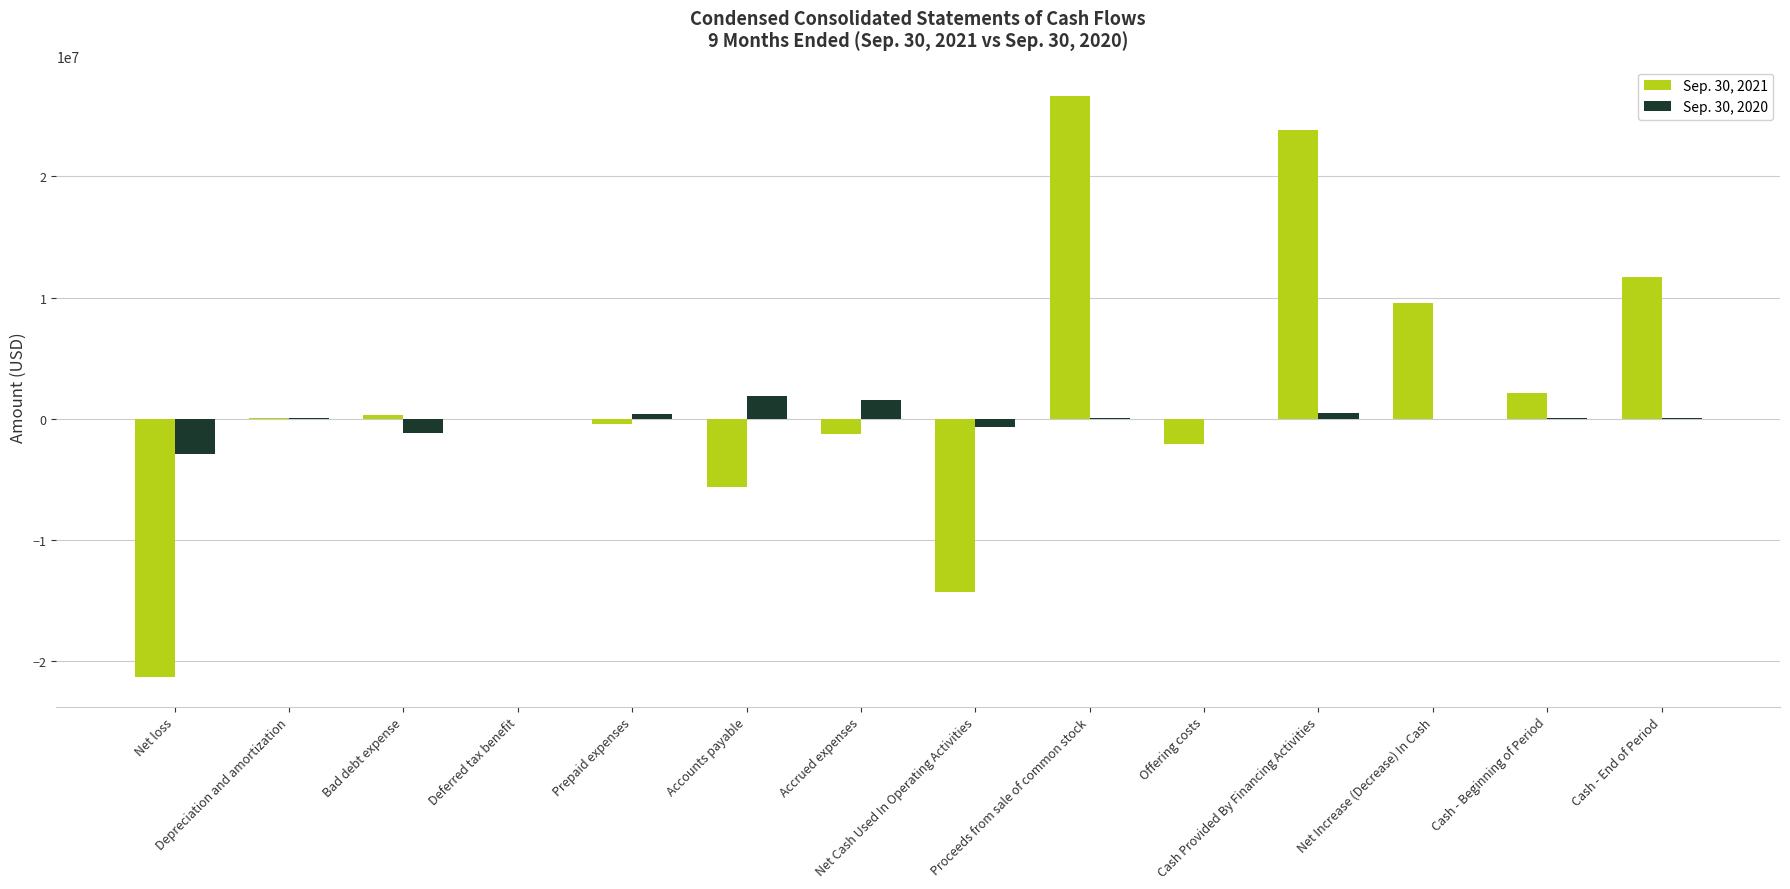

What is the maximum value shown in the chart?

26666200